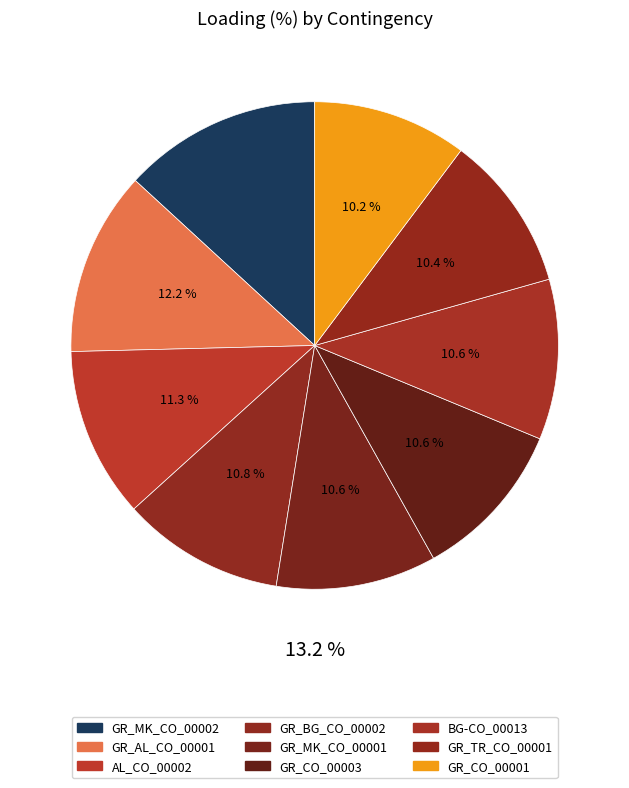

Rank the categories by value from highest to lowest.

GR_MK_CO_00002, GR_AL_CO_00001, AL_CO_00002, GR_BG_CO_00002, BG-CO_00013, GR_CO_00003, GR_MK_CO_00001, GR_TR_CO_00001, GR_CO_00001